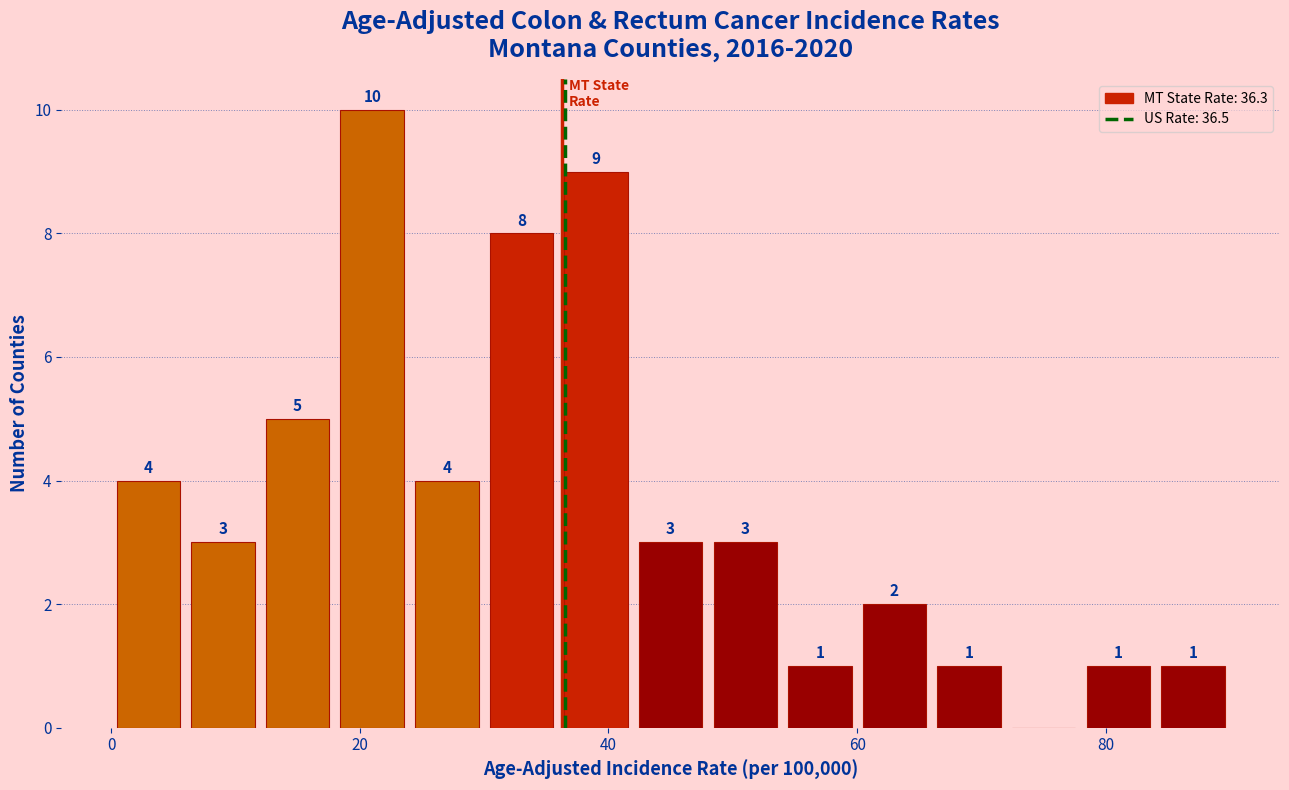

Around what value on the x-axis is the tallest bar? Give the approximate position of its centre, as read against the axis.

22